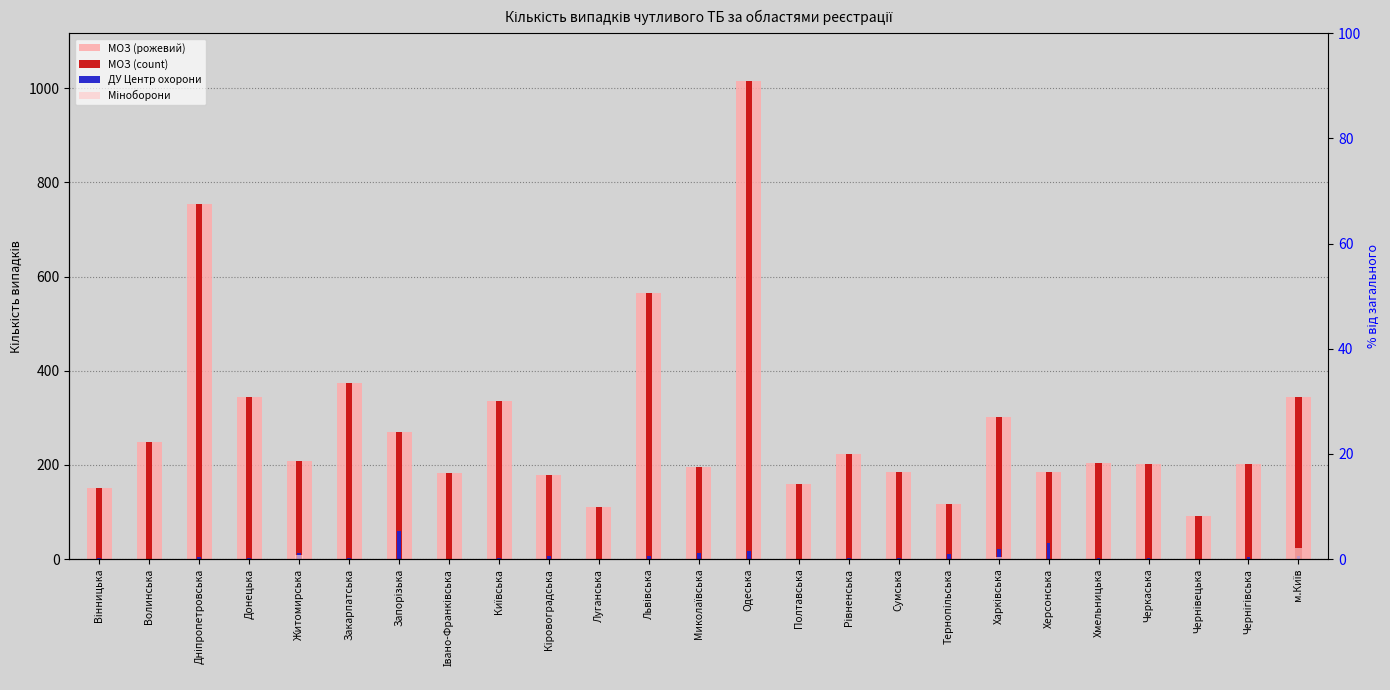

What is the difference between the highest and lowest values at Дніпропетровська?

754